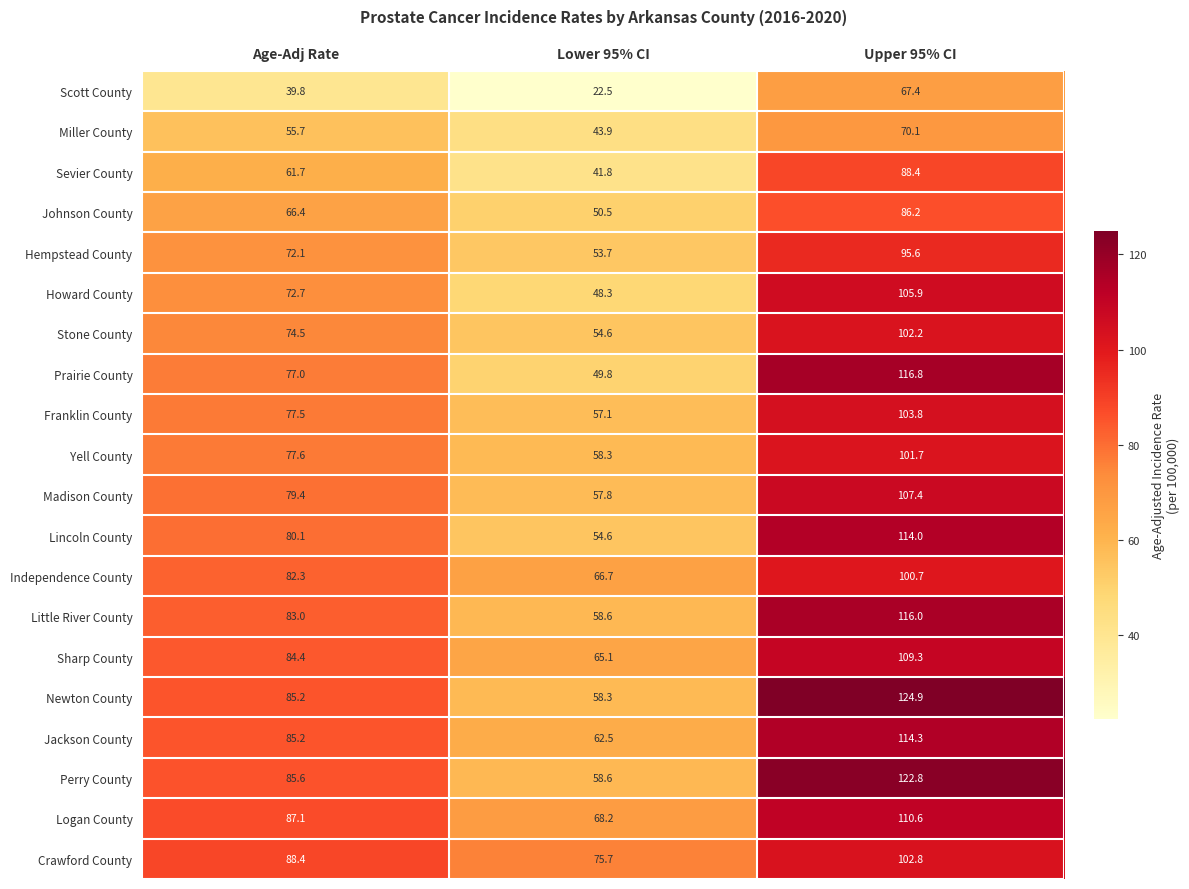

What is the approximate value of Newton County at Upper 95% CI?

124.9